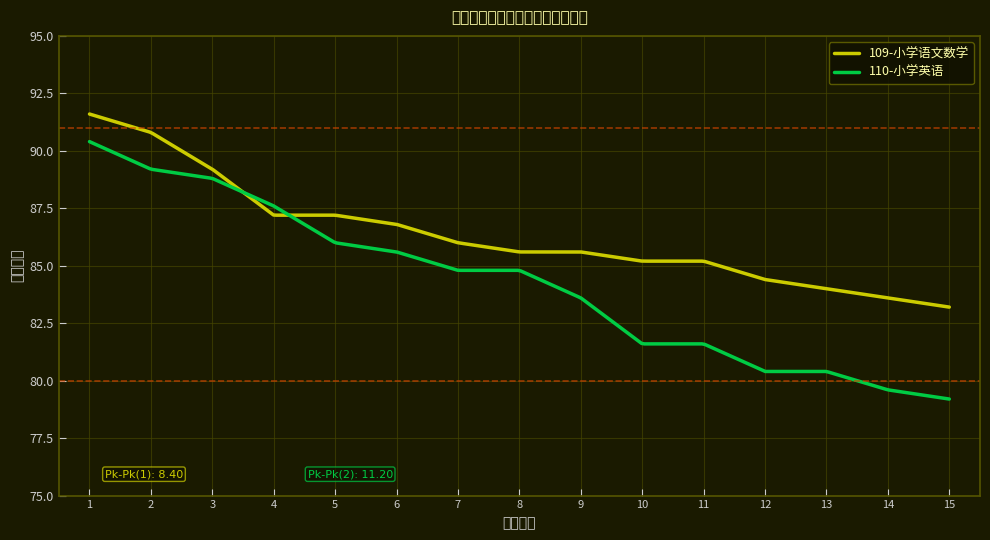

How many lines are shown in the chart?

2